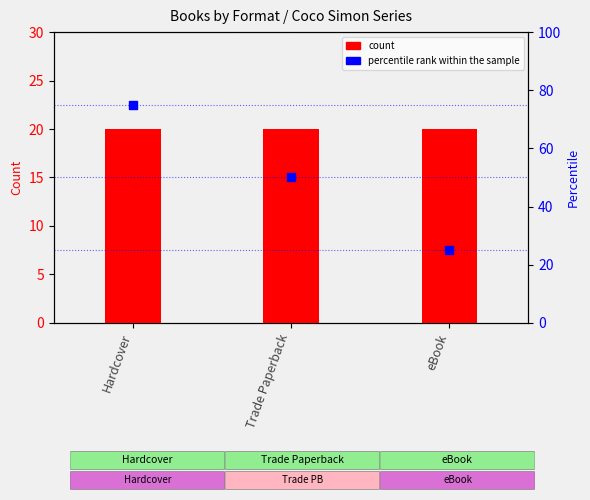

What is the total value across all series at Trade Paperback?

70